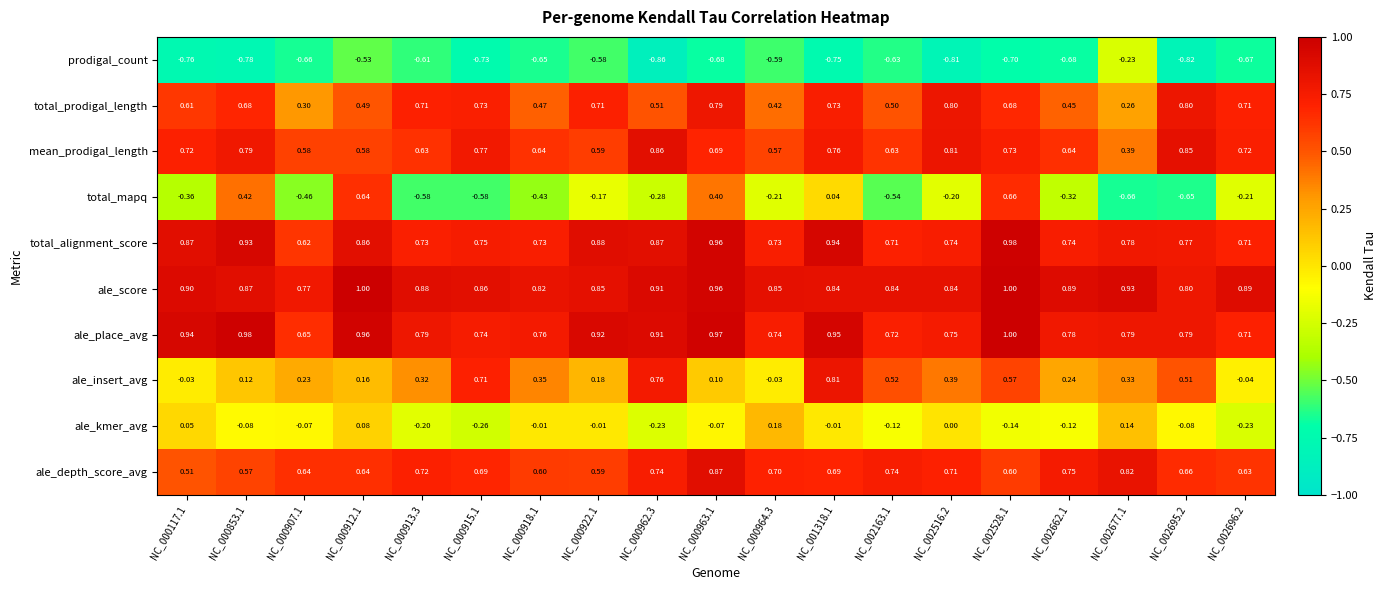

Between NC_000907.1 and NC_002516.2, which series saw the biggest shift?

total_prodigal_length